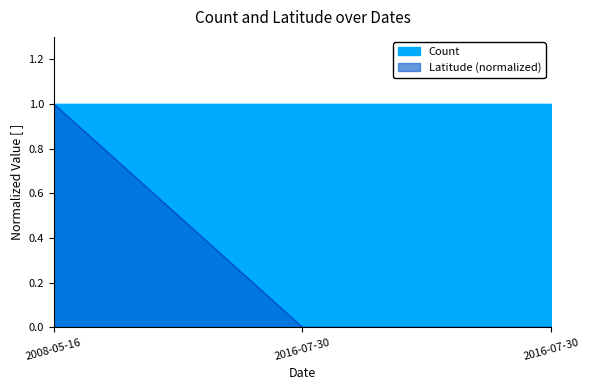

What is the label of the 3rd point from the right?

2008-05-16